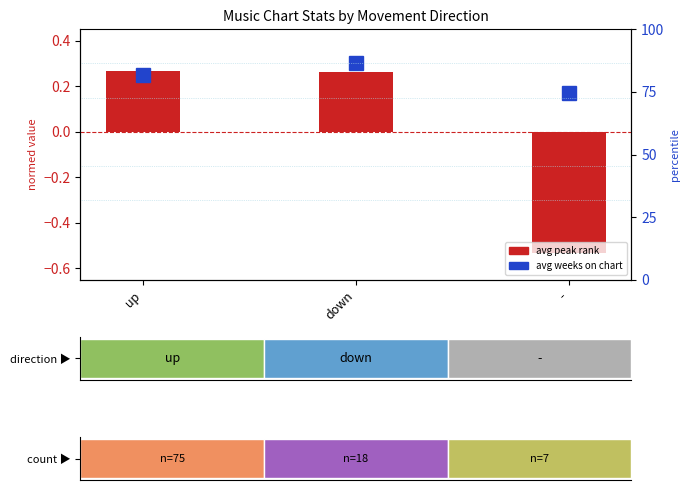

Reading left to right, extract all data points from this chart.

0.3	0.3	-0.5